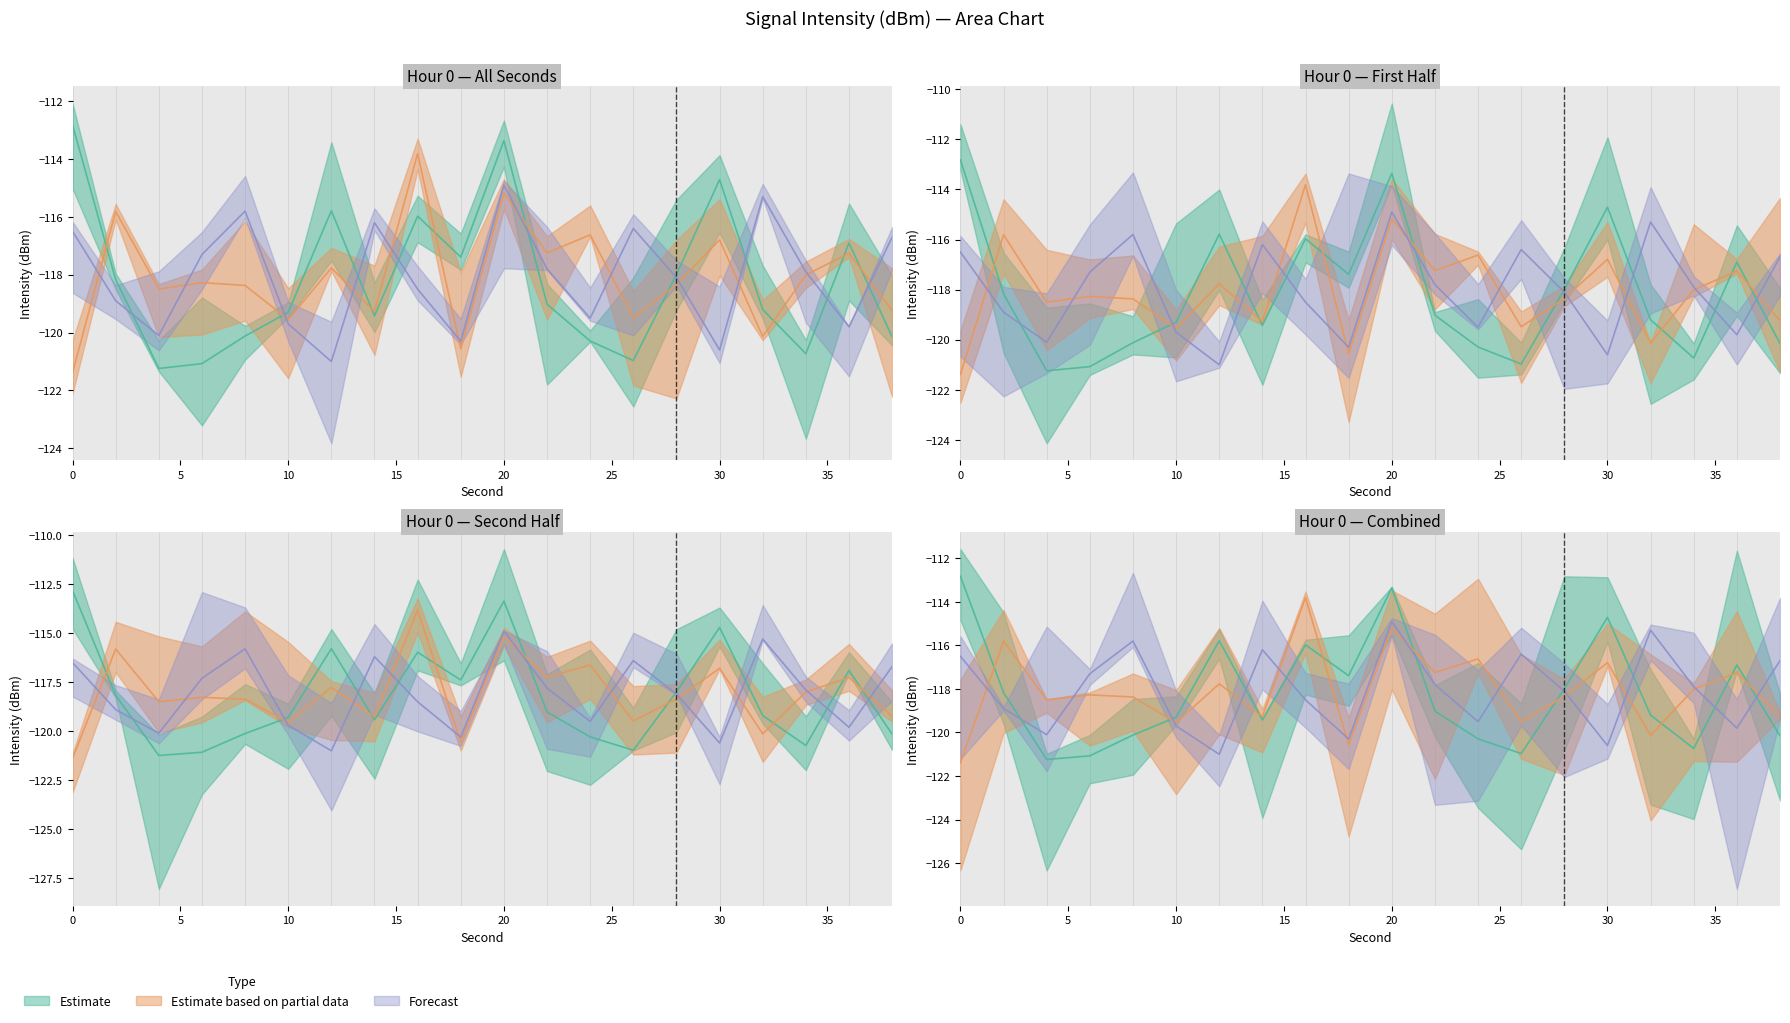

What is the sum of all Estimate values?

-2364.6